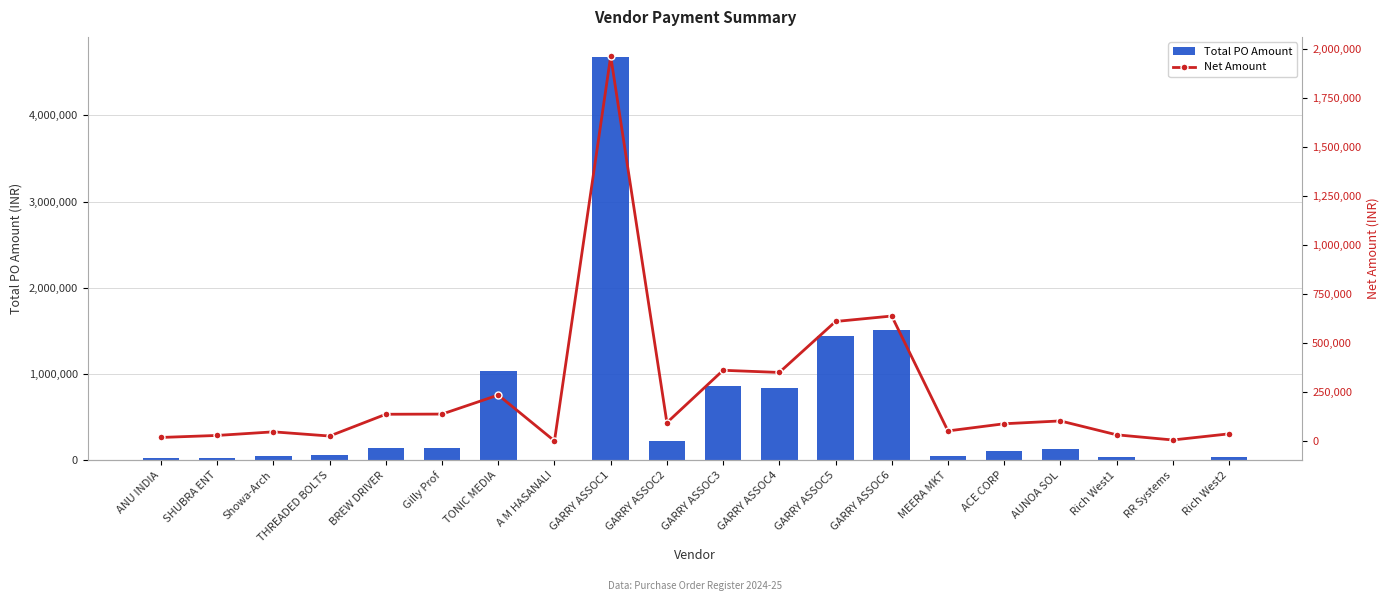

Reading right to left, extract all data points from this chart.

Total PO Amount: 38940.0	7375.0	34054.8	130531.6	106200.0	53583.8	1507119.9	1441380.6	837436.6	863773.0	227906.4	4677404.4	5577.6	1032500.0	139240.0	138779.8	54985.6	48832.7	30539.8	20411.6
Net Amount: 38610.0	7365.0	33766.0	104425.0	90000.0	53510.0	638610.0	610755.0	351298.0	362345.0	95605.0	1962131.0	2490.0	236250.0	139240.0	138360.0	27493.0	48833.0	30540.0	20239.0